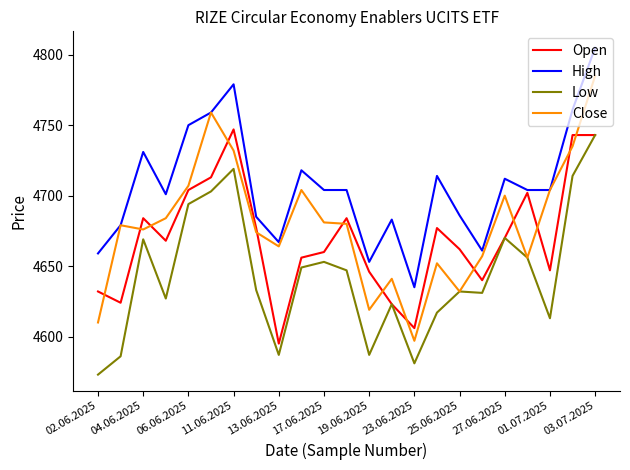

Which series has the widest spread of values?

Close